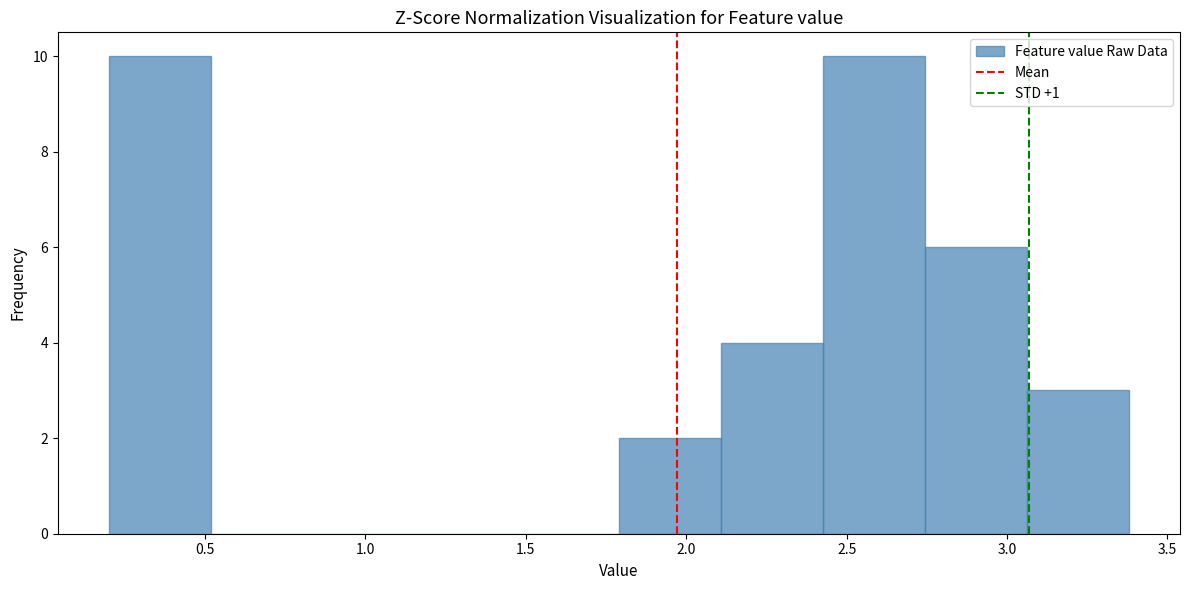

What is the height of the bar covering 3.05 to 3.40 on the x-axis? Neither the bar edges nor the heights are printed on the chart, so give them approximately, as read against the axes.

3